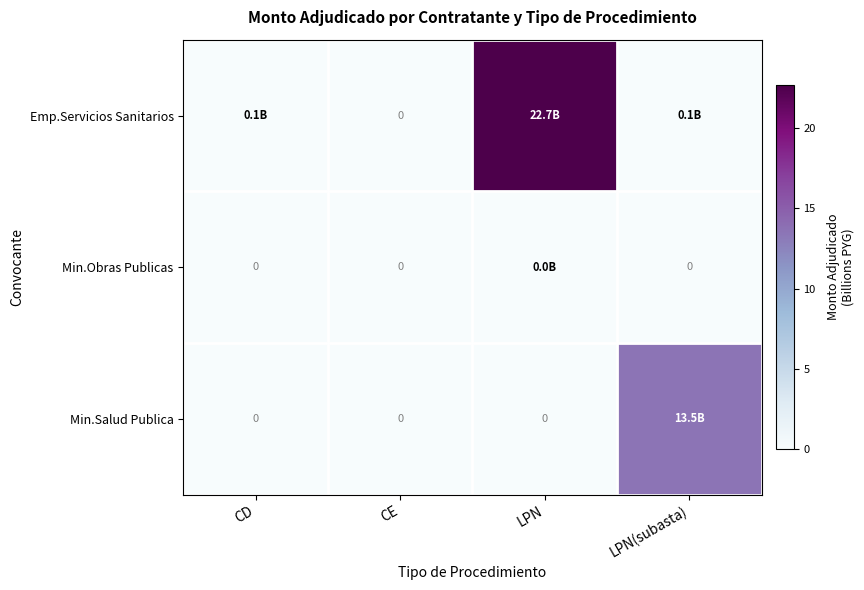

What is the difference between the Emp.Servicios Sanitarios values at CE and LPN?

22.7